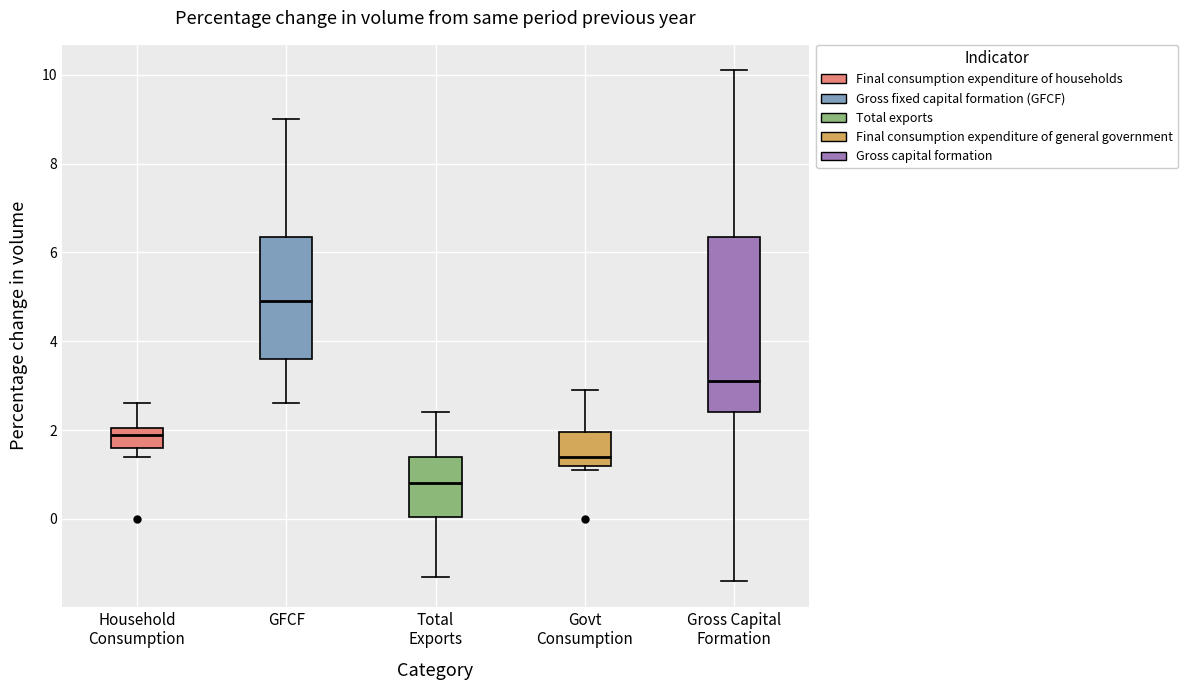

Which box is the tallest, from its lower edge to its upper edge?

Gross Capital Formation